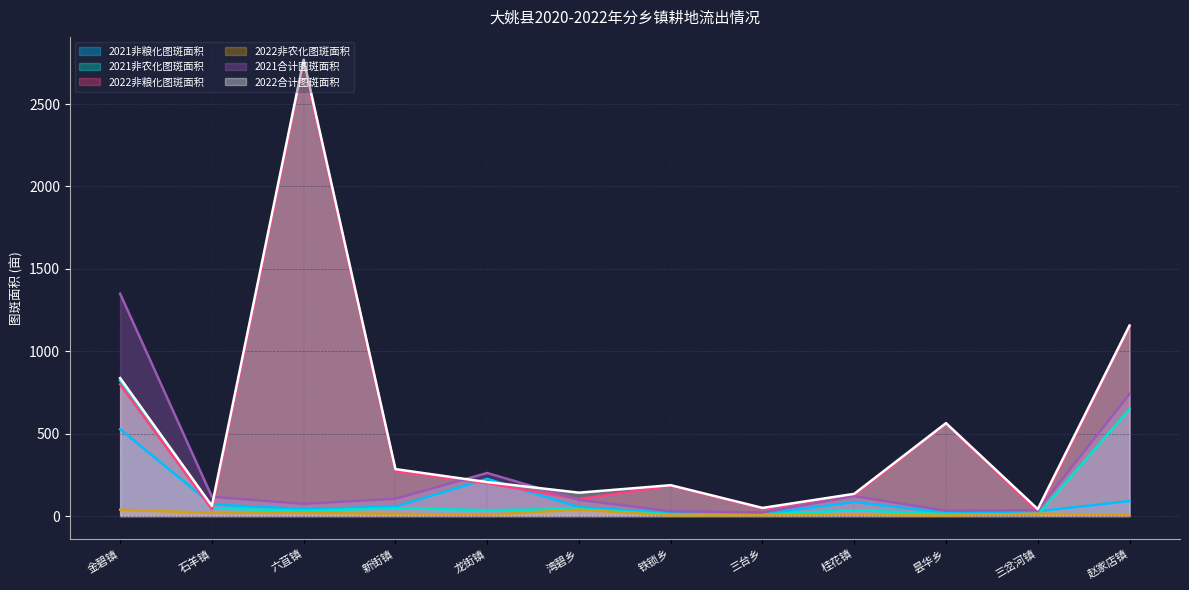

Rank the categories by 2022合计图斑面积 value from highest to lowest.

六苴镇, 赵家店镇, 金碧镇, 昙华乡, 新街镇, 龙街镇, 铁锁乡, 湾碧乡, 桂花镇, 石羊镇, 三台乡, 三岔河镇